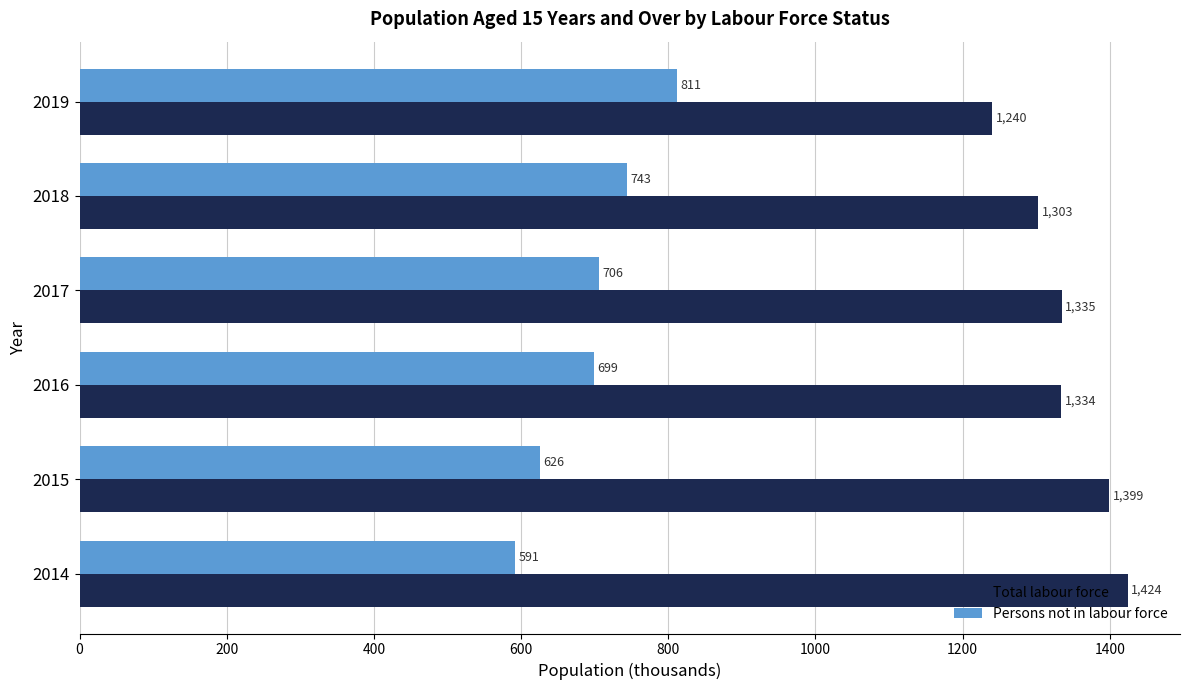

What value does the Persons not in labour force series have at 2017?

705.8